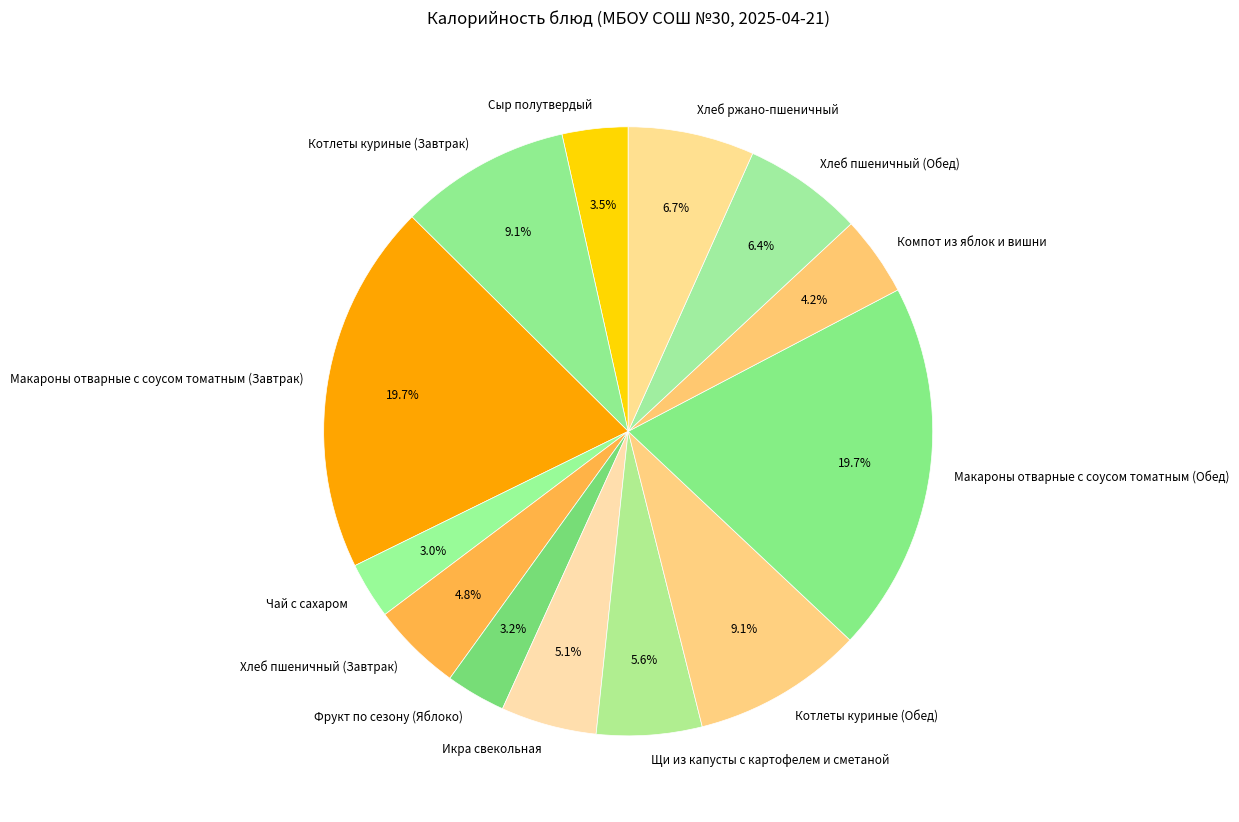

How many segments does this pie chart have?

13